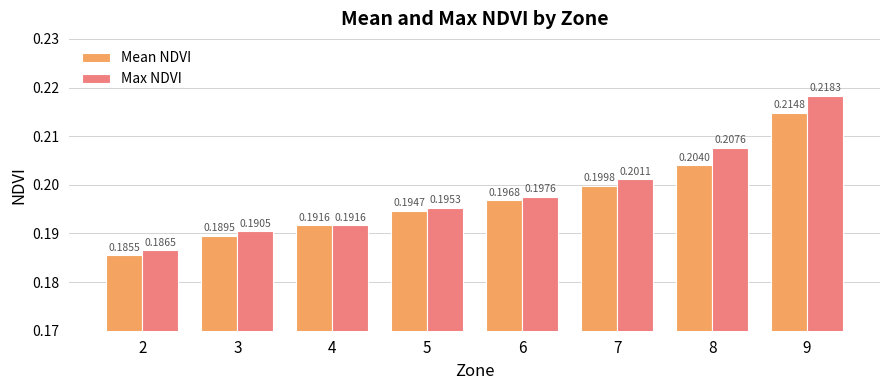

How many categories are shown in the chart?

8